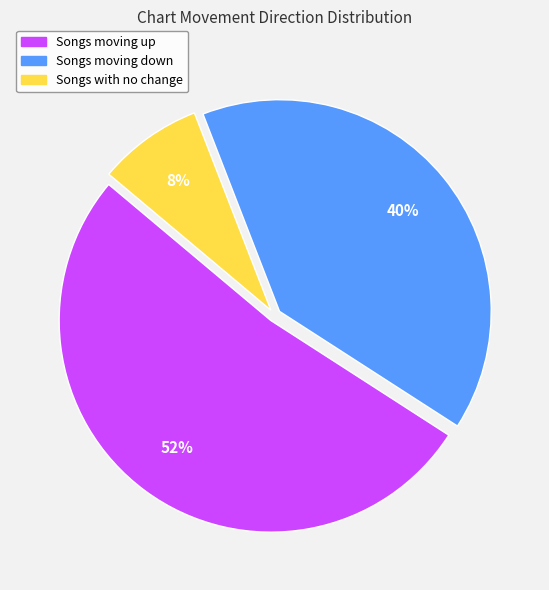

To the nearest percent, what is the average slice percentage?

33%